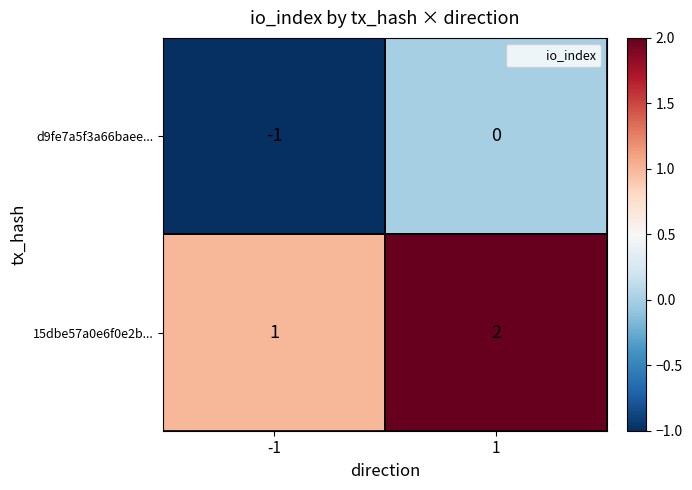

True or false: 15dbe57a0e6f0e2b... has a value of 1 at -1.

True